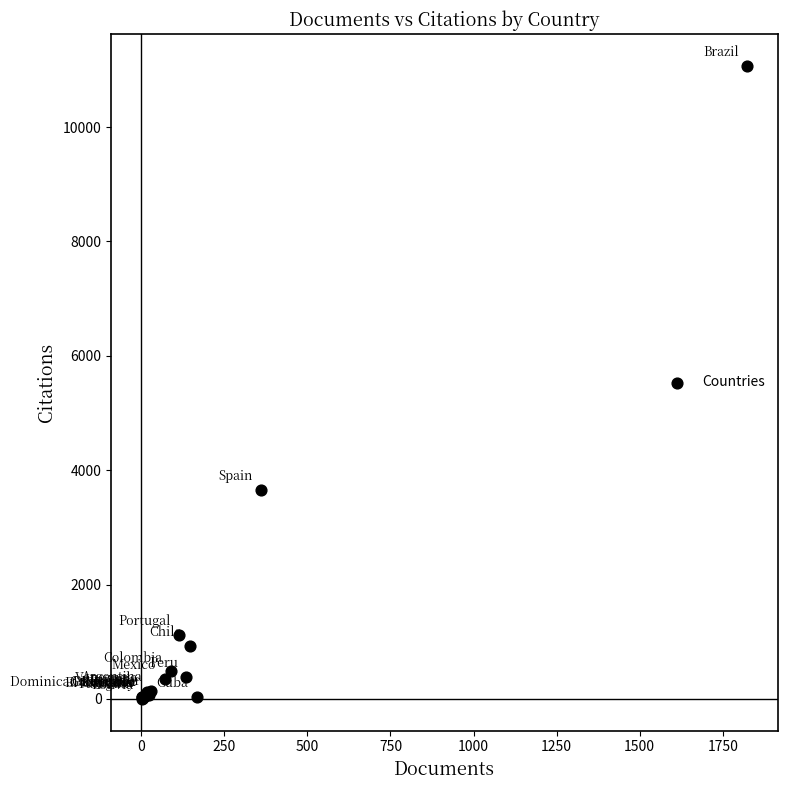

What Y value in the scatter plot is closest to 5537?

3653